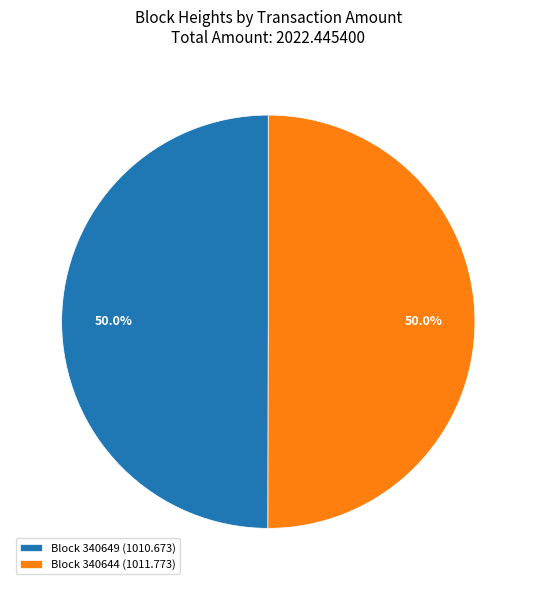

What percentage do Block 340644 (1011.773) and Block 340649 (1010.673) together represent?

100.0%